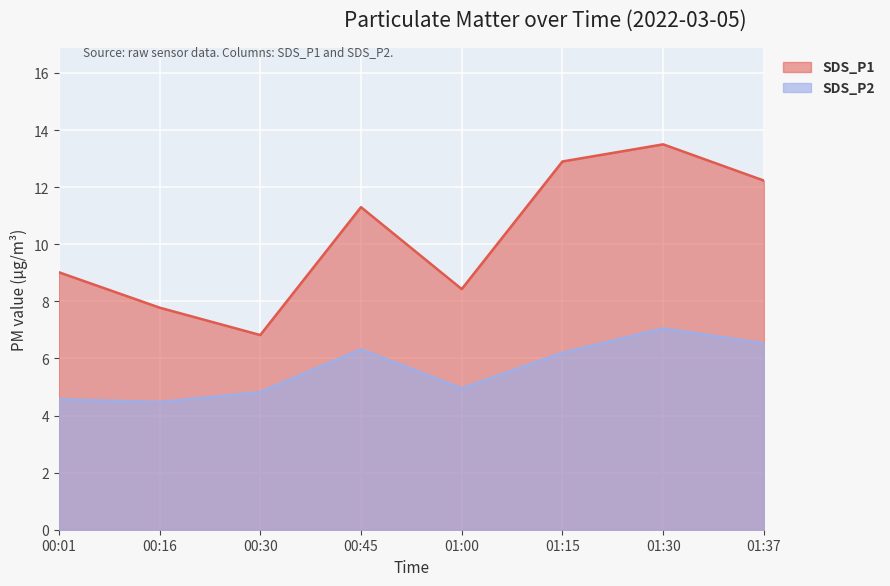

True or false: SDS_P2 has a value of 8.0 at 00:30.

False